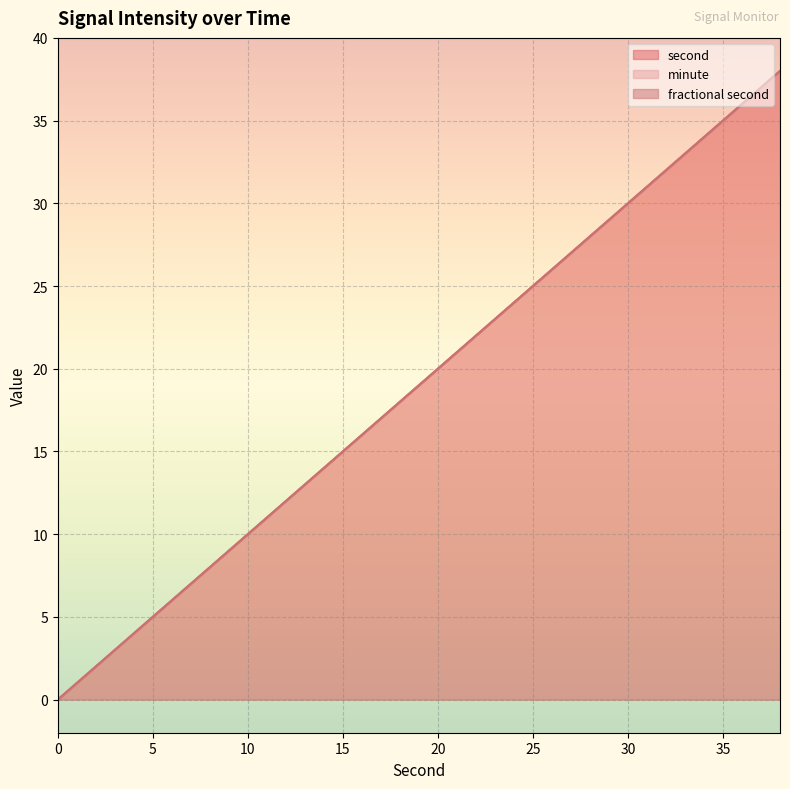

What is the greatest value displayed?

38